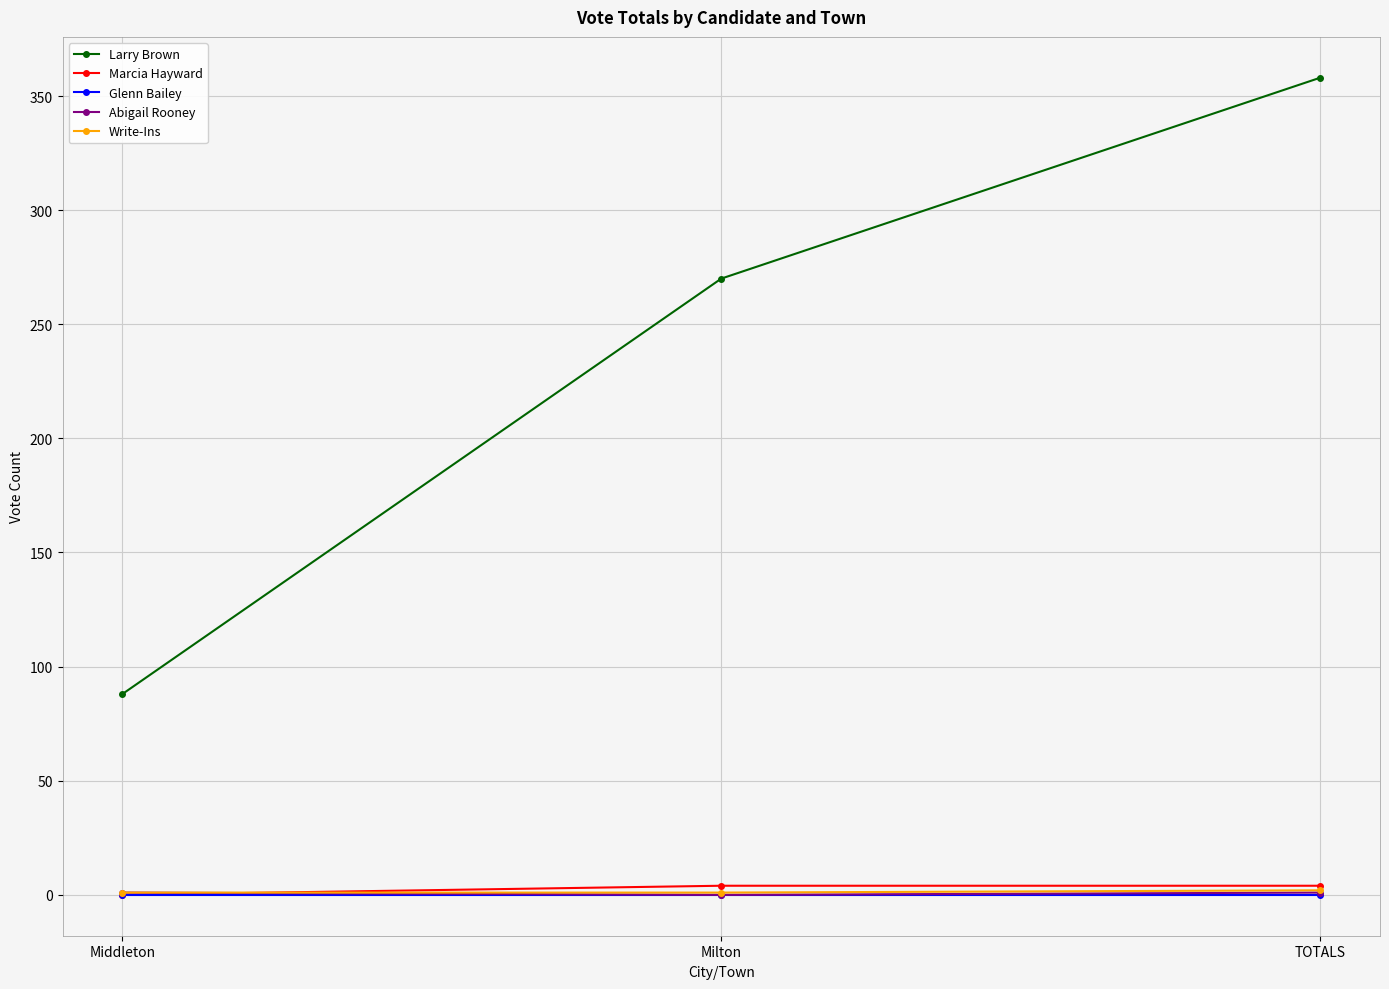

How many categories are shown in the chart?

3